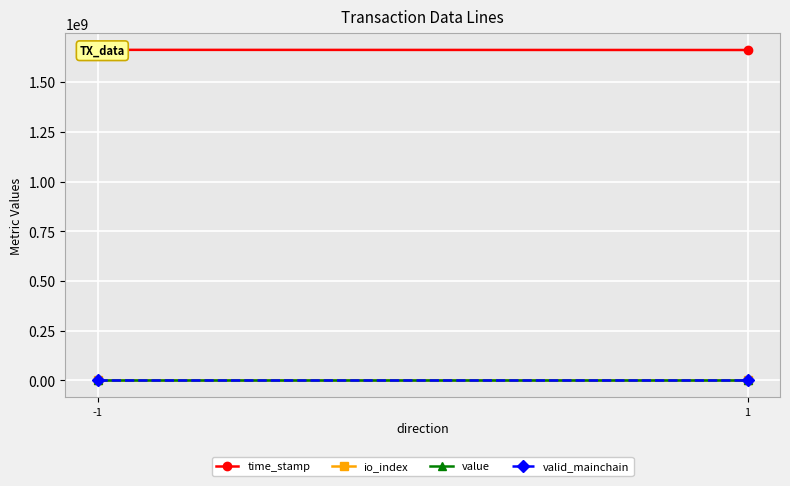

How many lines are shown in the chart?

4